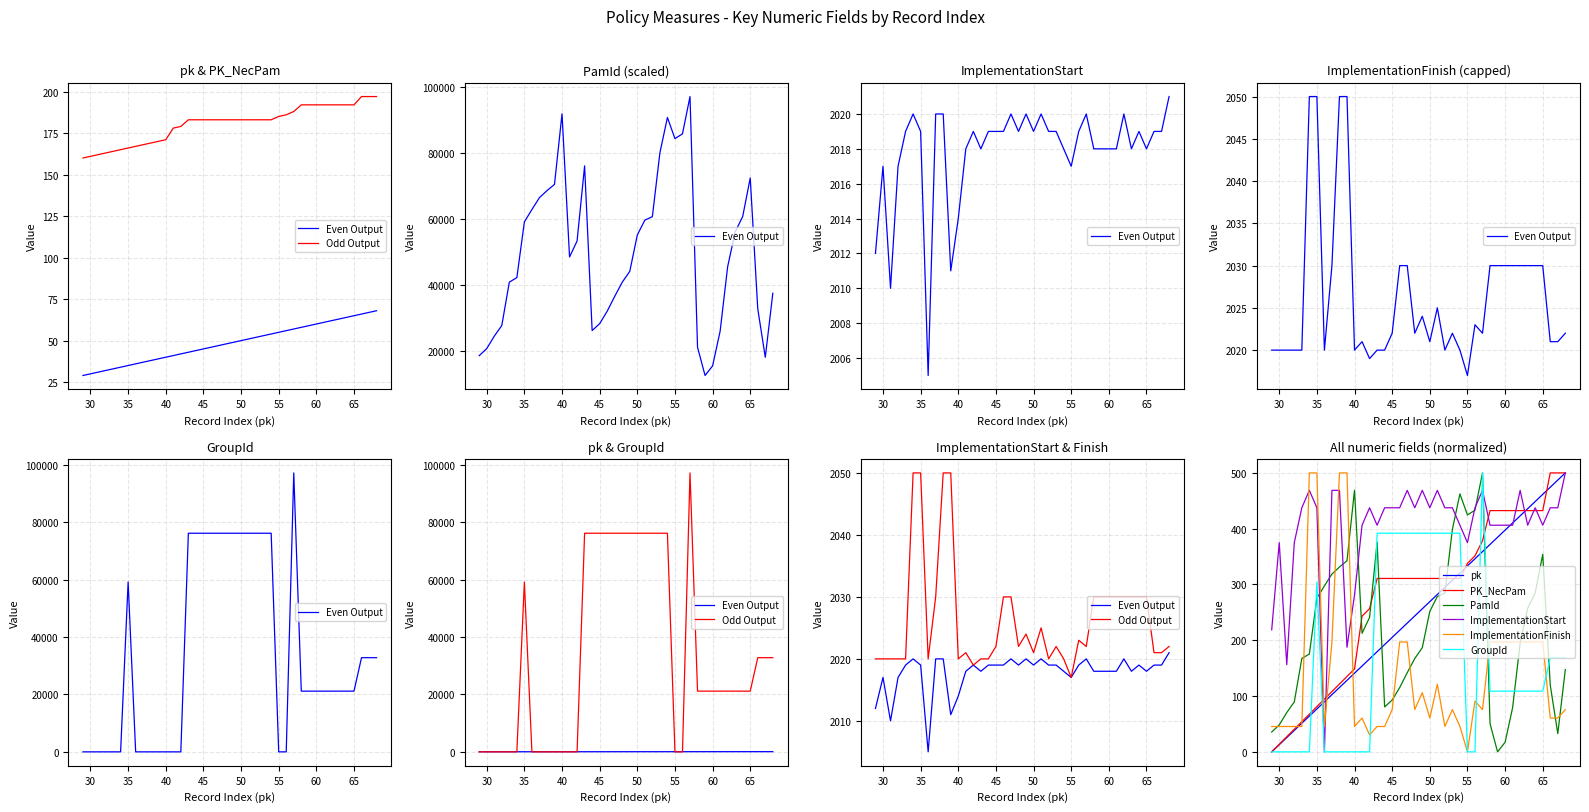

At which label does PamId first exceed 48559?

35